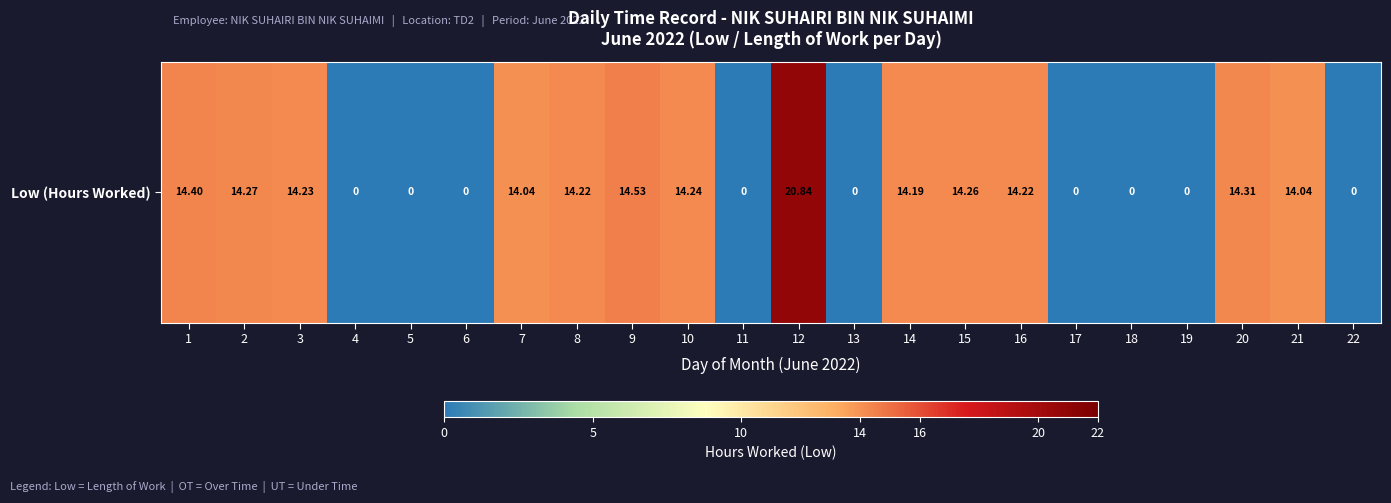

What is the sum of the values at 14 and 17?

14.2